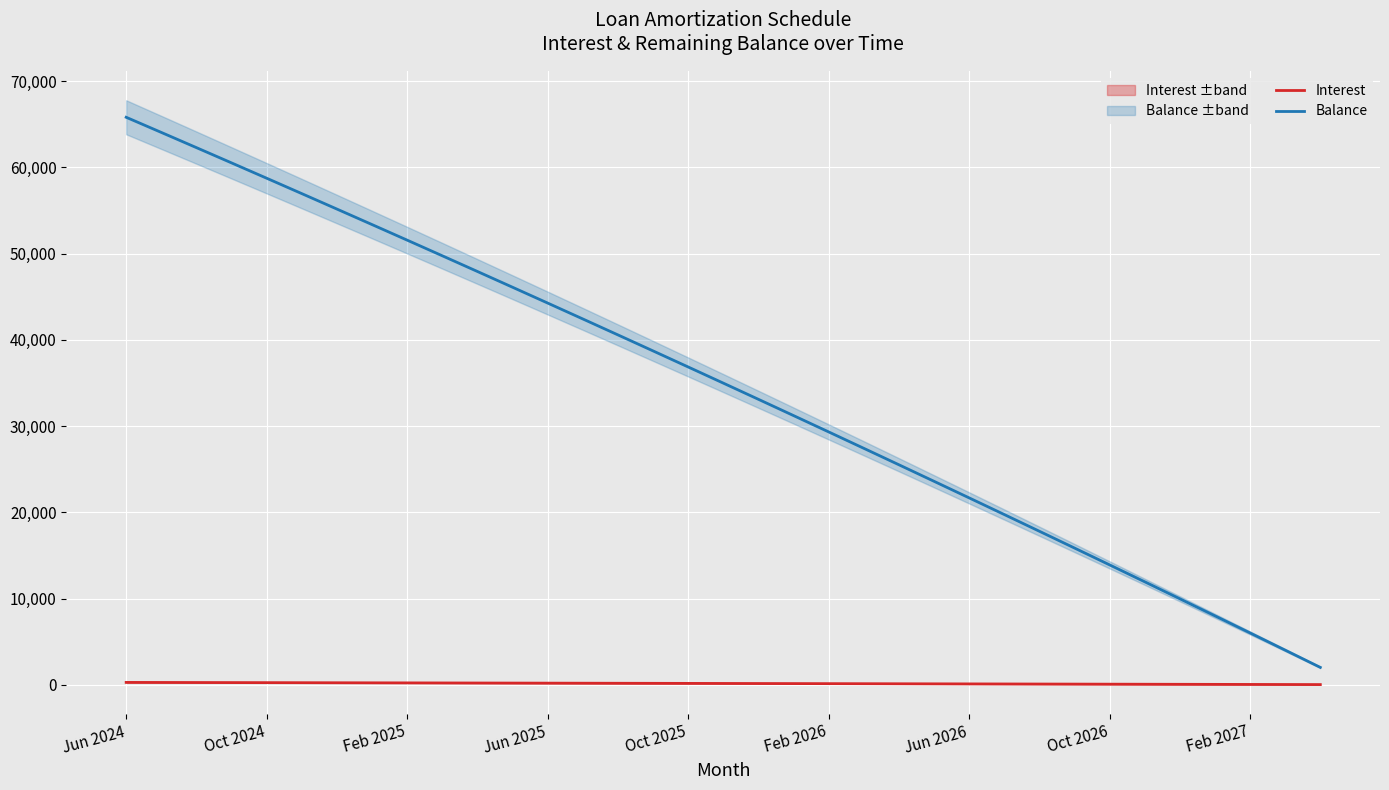

True or false: Interest and Balance cross at least once.

False